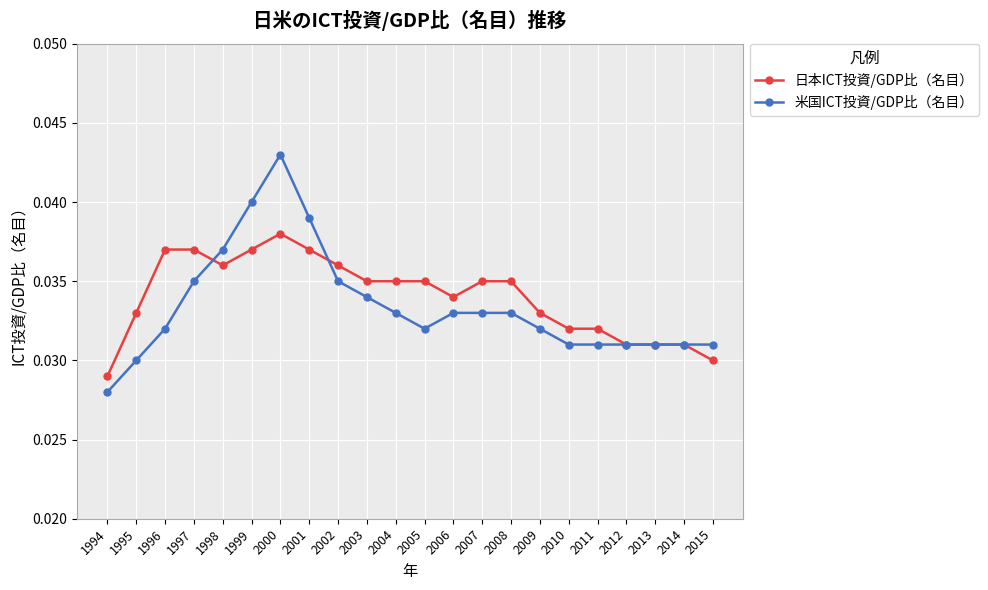

Rank the series by their maximum value, from highest to lowest.

米国ICT投資/GDP比（名目）, 日本ICT投資/GDP比（名目）